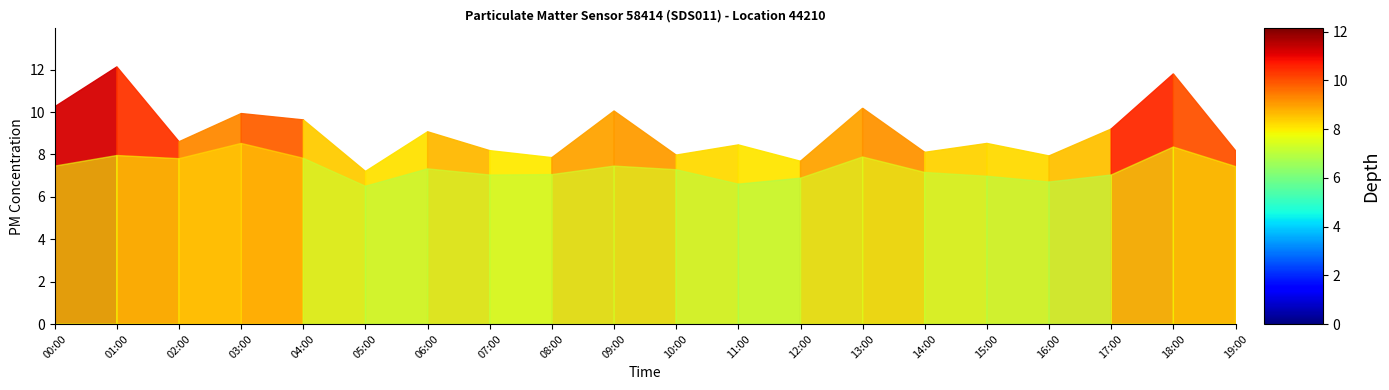

How many series are shown in this chart?

2